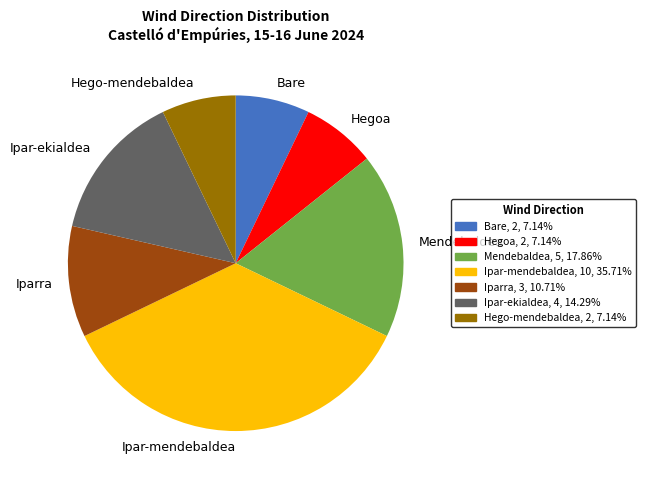

Is Ipar-mendebaldea the majority of the pie?

No